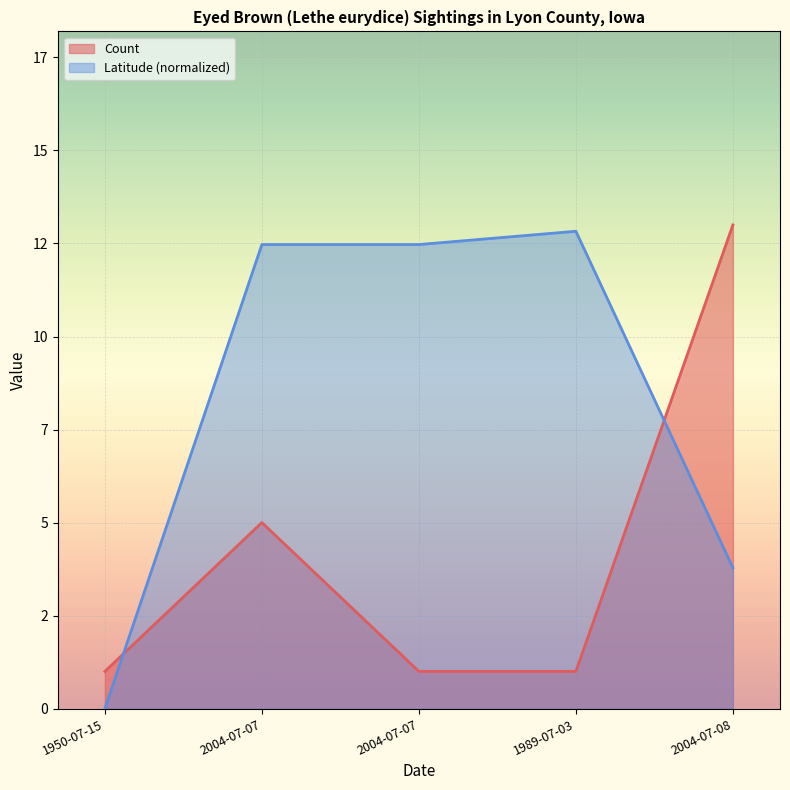

What is the label of the 2nd point from the right?

1989-07-03